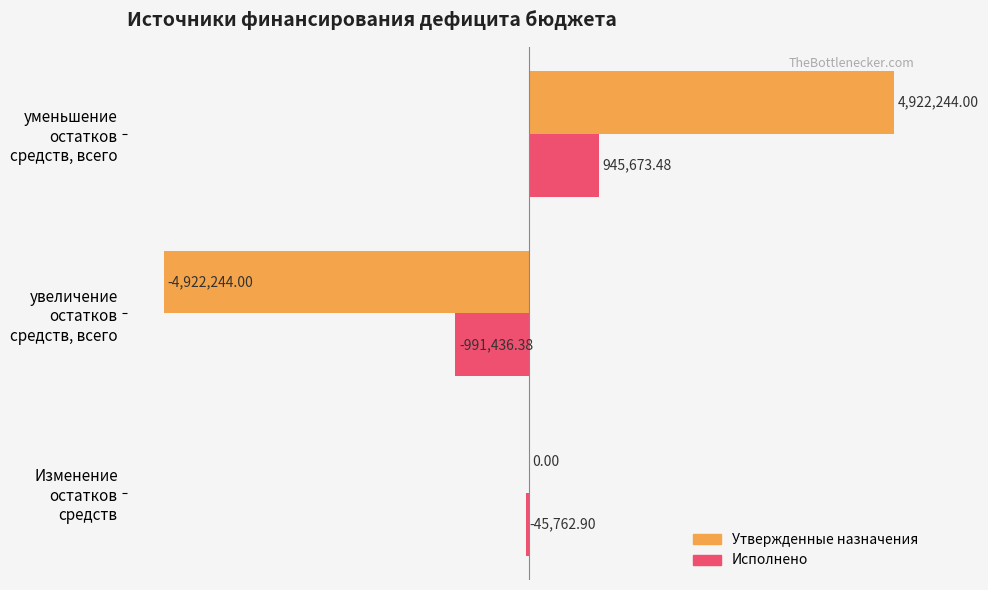

What are all the series names shown in the legend?

Утвержденные назначения, Исполнено